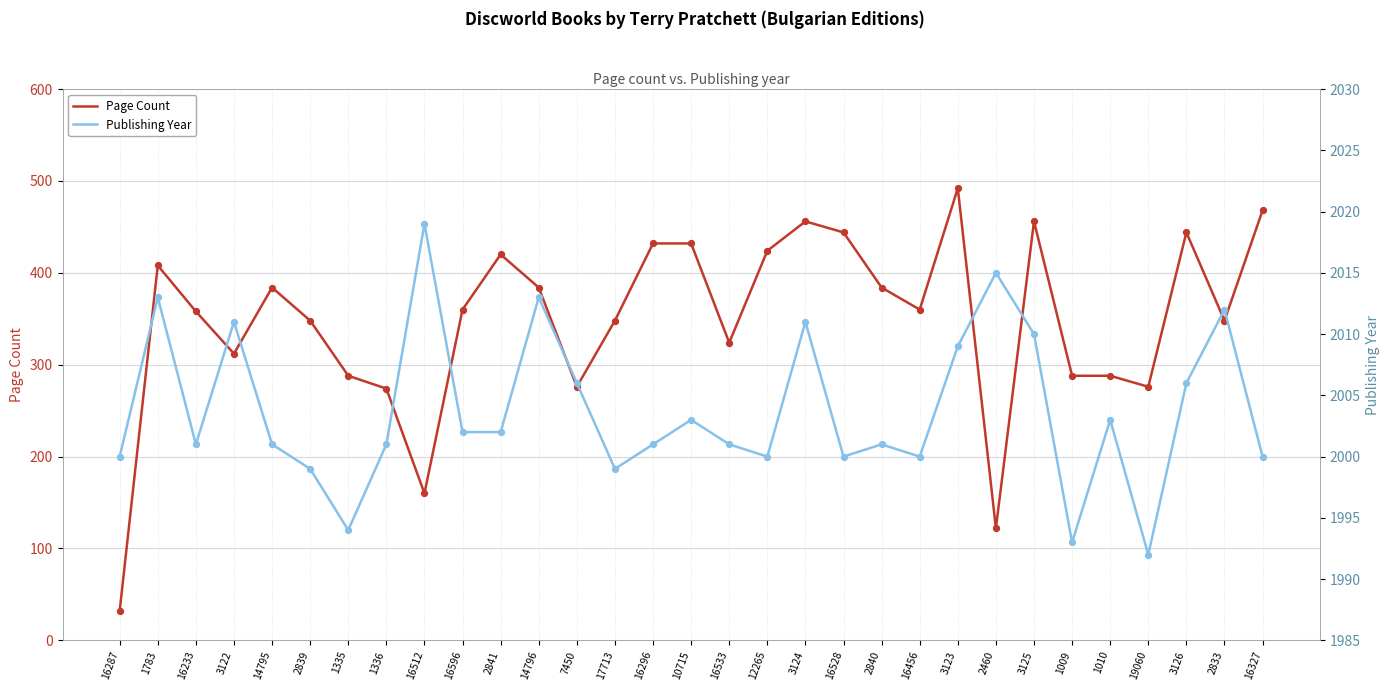

What are all the series names shown in the legend?

Page Count, Publishing Year